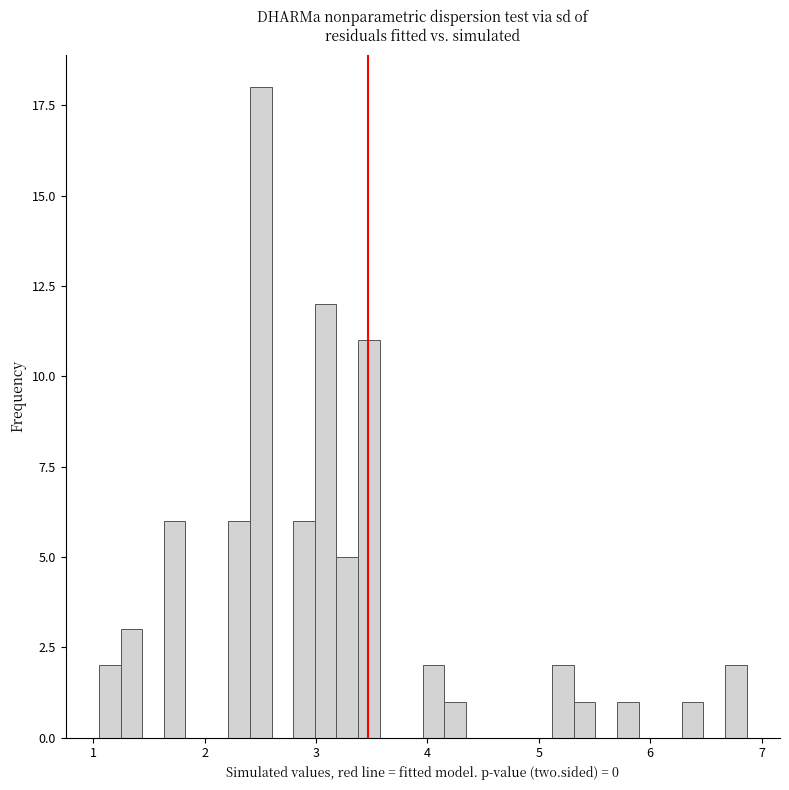

Read against the x-axis, roughly where is the centre of the tallest bar?

2.5